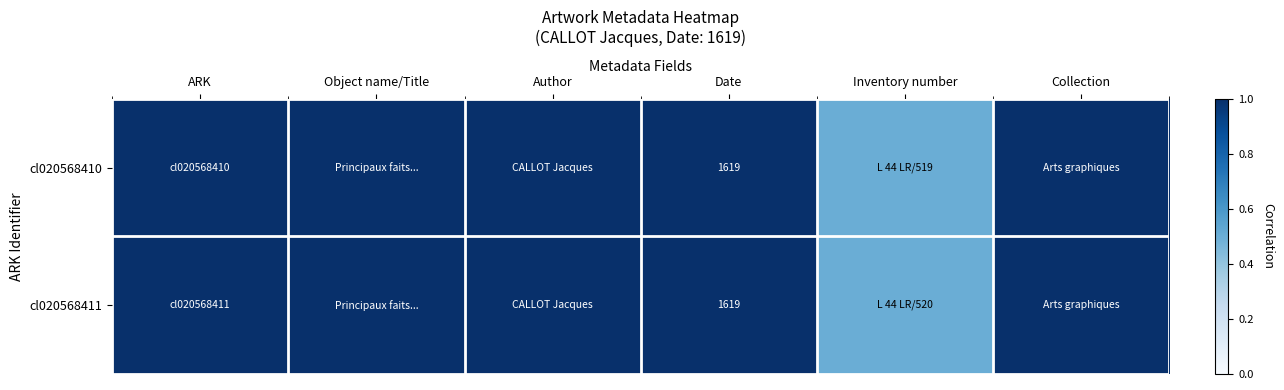

Is it true that cl020568410 equals 1.6 at Collection?

False